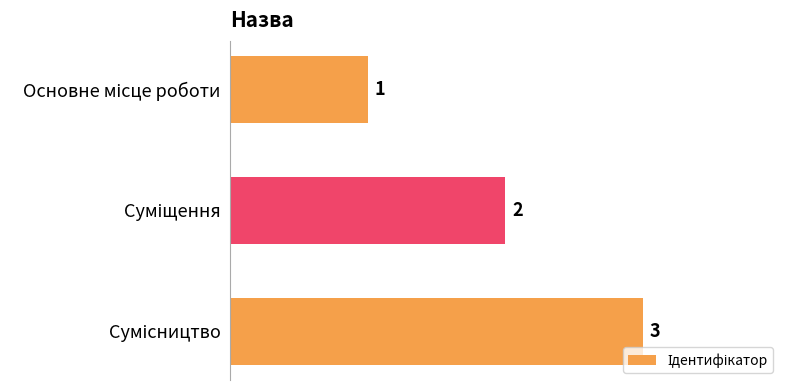

What is the maximum value shown in the chart?

3